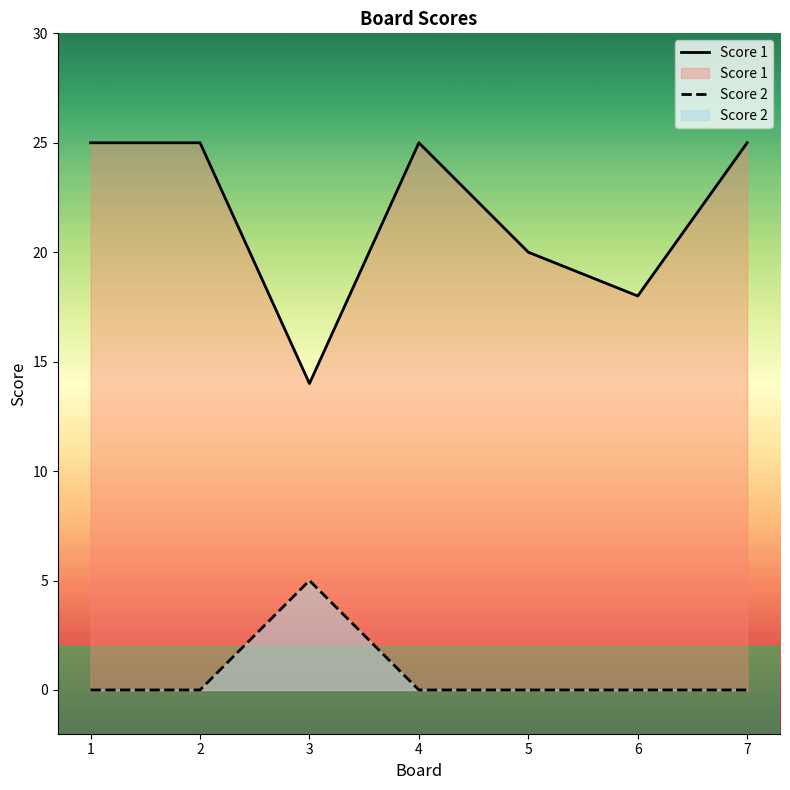

Which series has the widest spread of values?

Score 1